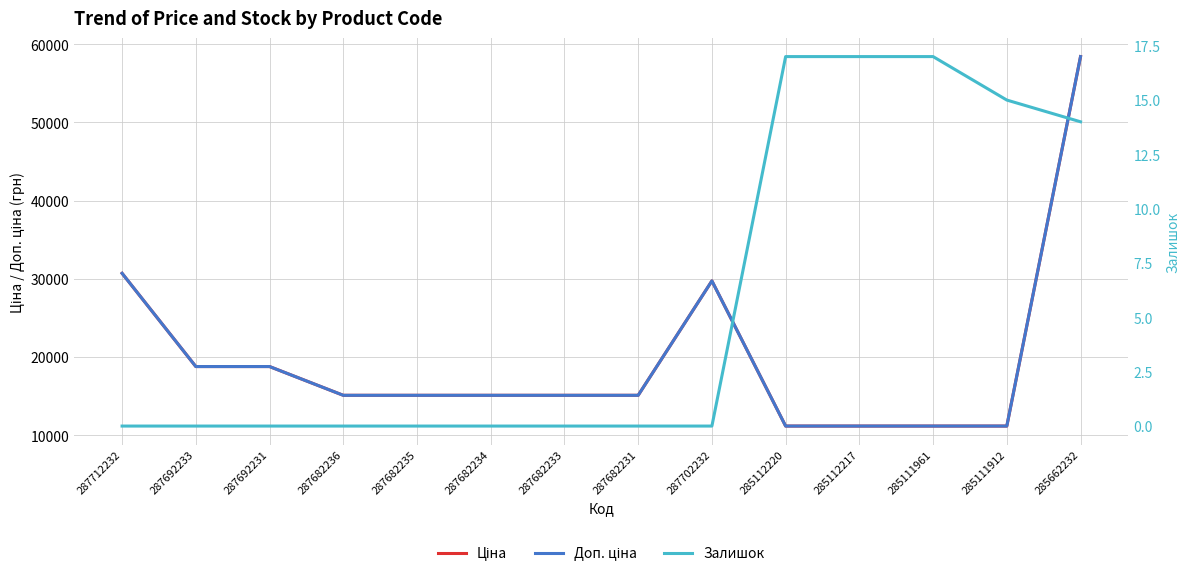

List the series in order of their peak value, lowest first.

Залишок, Ціна, Доп. ціна